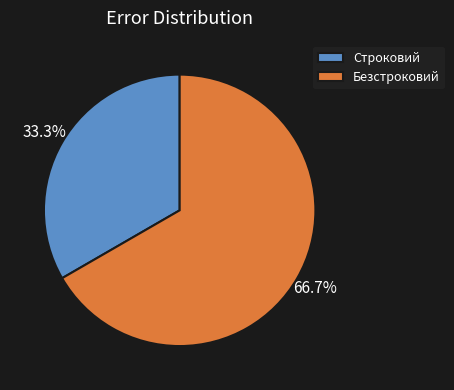

To the nearest percent, what is the difference between the largest and smallest slice percentages?

33%